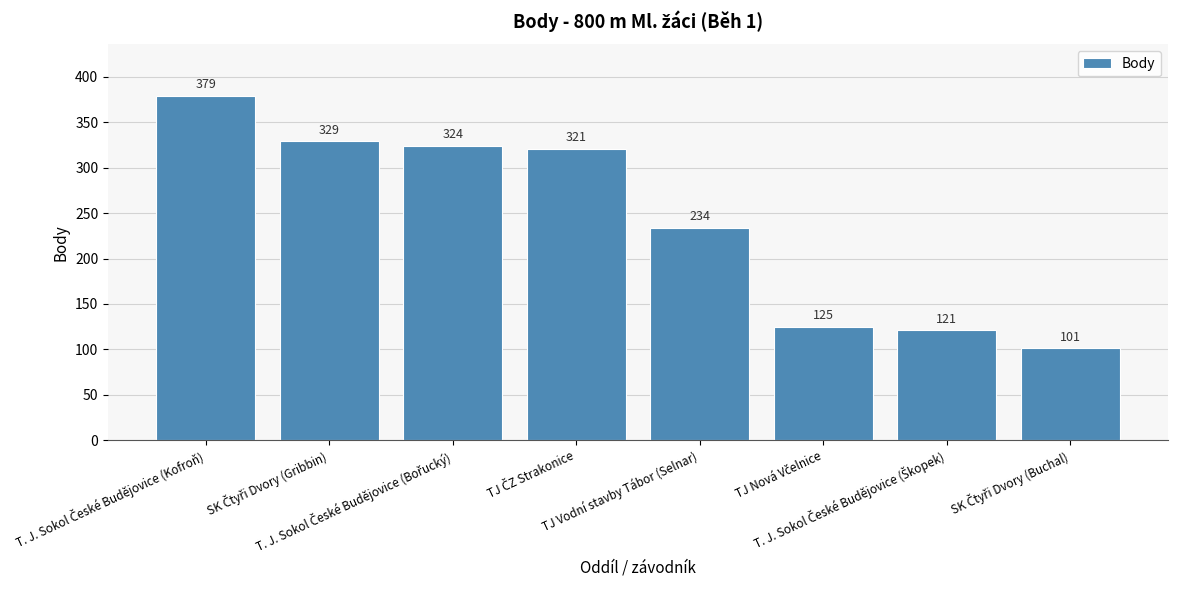

What is the smallest value displayed?

101